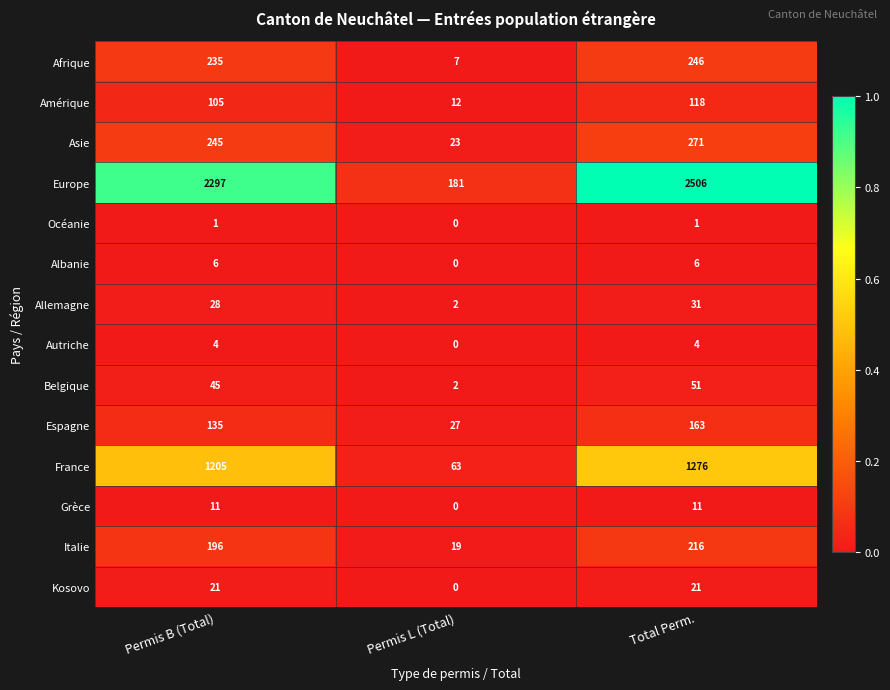

How many Allemagne values are between 2 and 31?

3